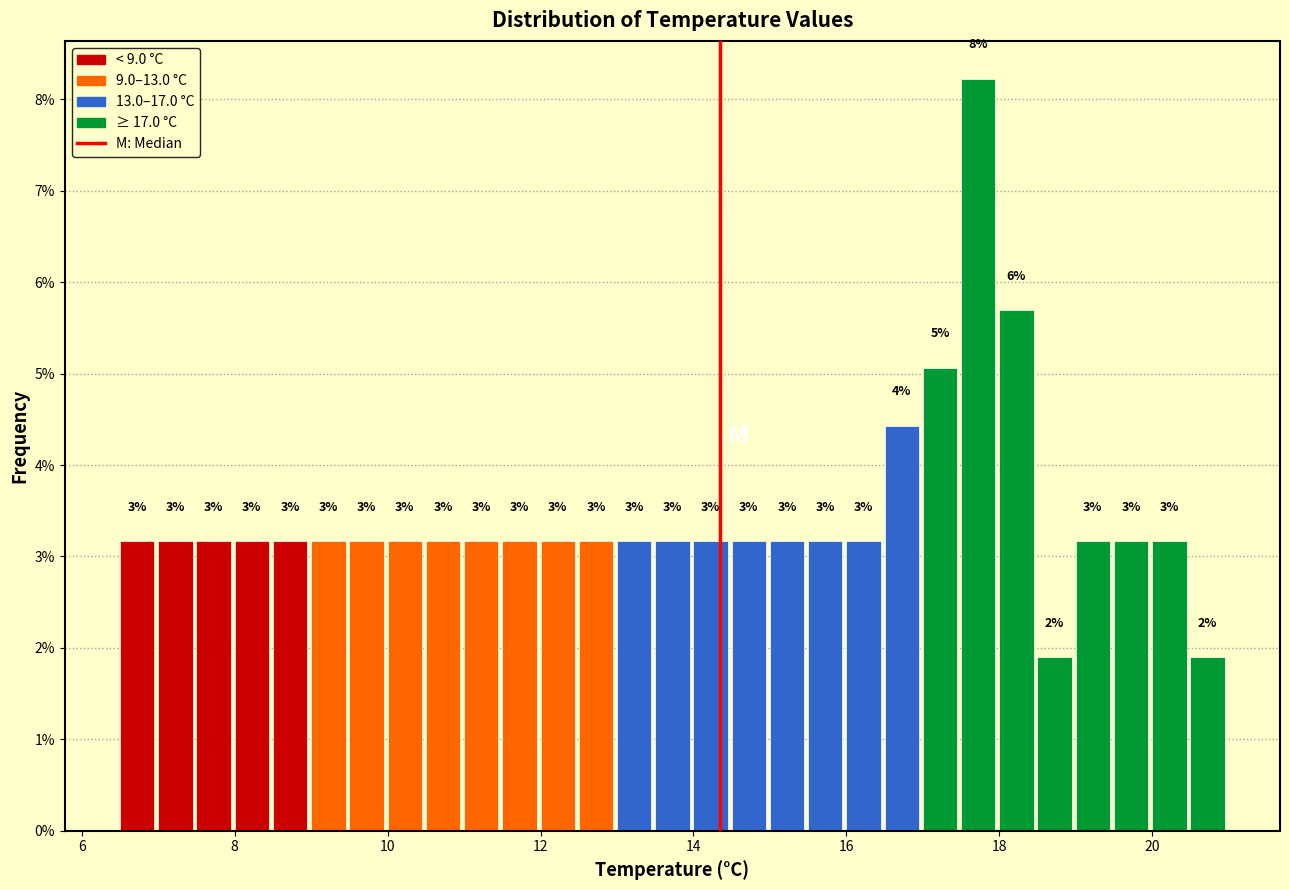

Read against the x-axis, roughly where is the centre of the tallest bar?

17.8